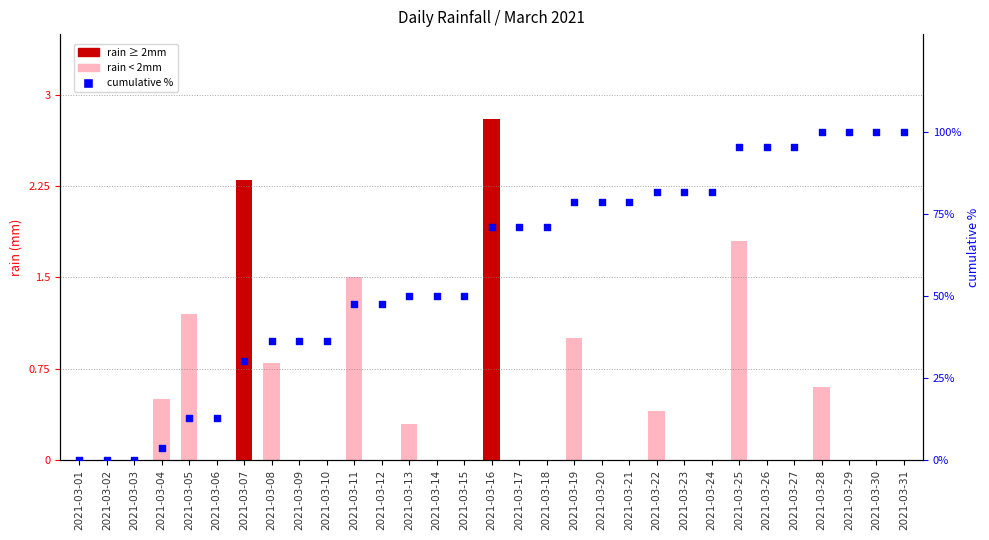

Which series has the largest total across all categories?

cumulative %